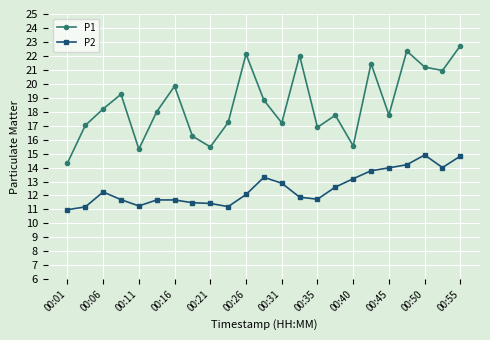

How many distinct data groups are displayed?

2